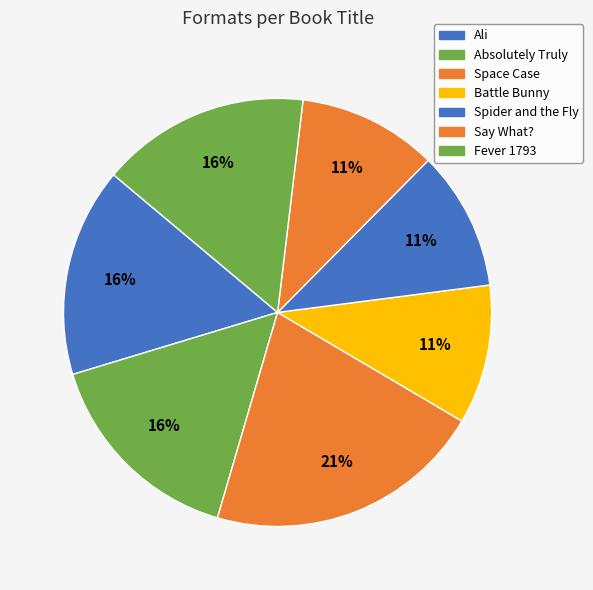

To the nearest percent, what is the difference between the Ali and Spider and the Fly slice percentages?

5%